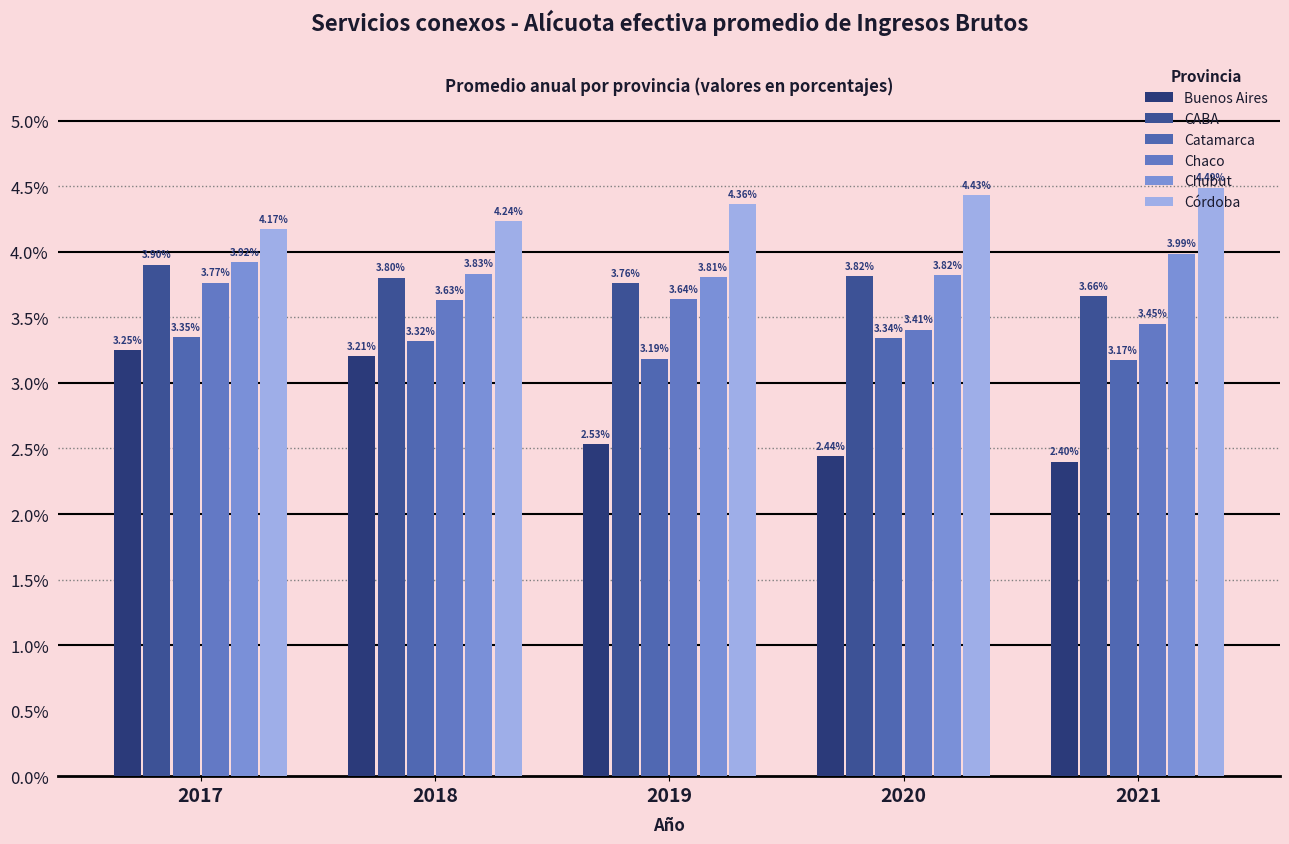

Reading left to right, list all the values displayed in this chart.

Buenos Aires: 3.3	3.2	2.5	2.4	2.4
CABA: 3.9	3.8	3.8	3.8	3.7
Catamarca: 3.3	3.3	3.2	3.3	3.2
Chaco: 3.8	3.6	3.6	3.4	3.5
Chubut: 3.9	3.8	3.8	3.8	4.0
Córdoba: 4.2	4.2	4.4	4.4	4.5